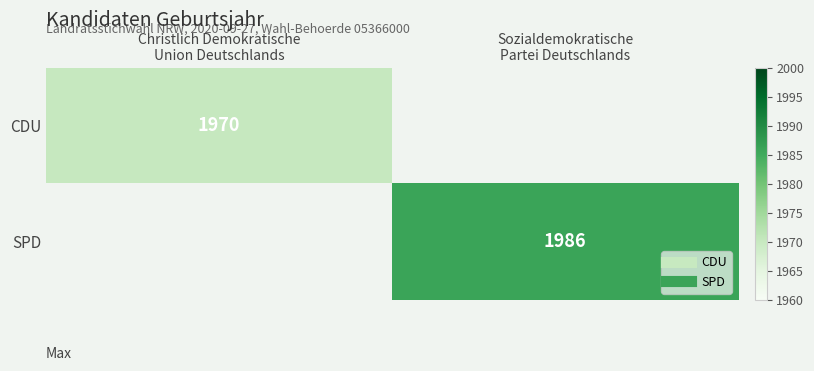

What is the maximum value shown in the chart?

1986.0